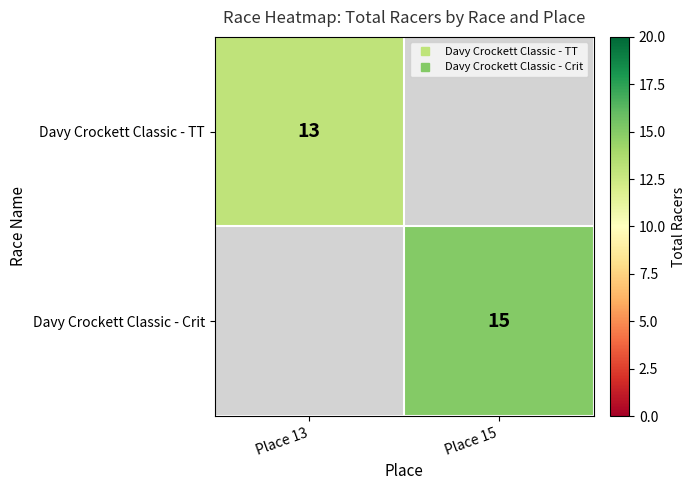

Which category has the lowest value in the Davy Crockett Classic - Crit series?

Place 13